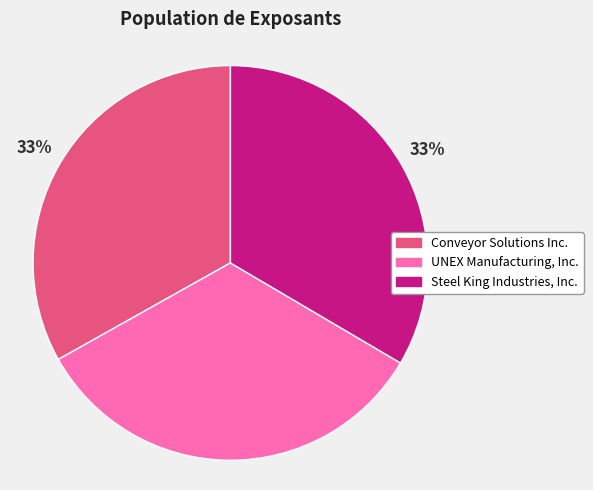

What is the ratio of the value at Steel King Industries, Inc. to the value at UNEX Manufacturing, Inc.?

1.0